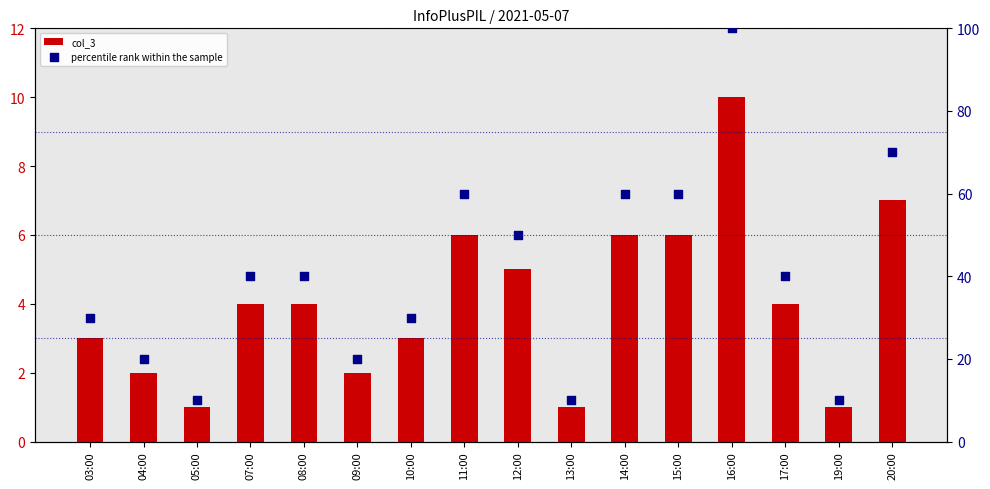

What are all the series names shown in the legend?

col_3, percentile rank within the sample